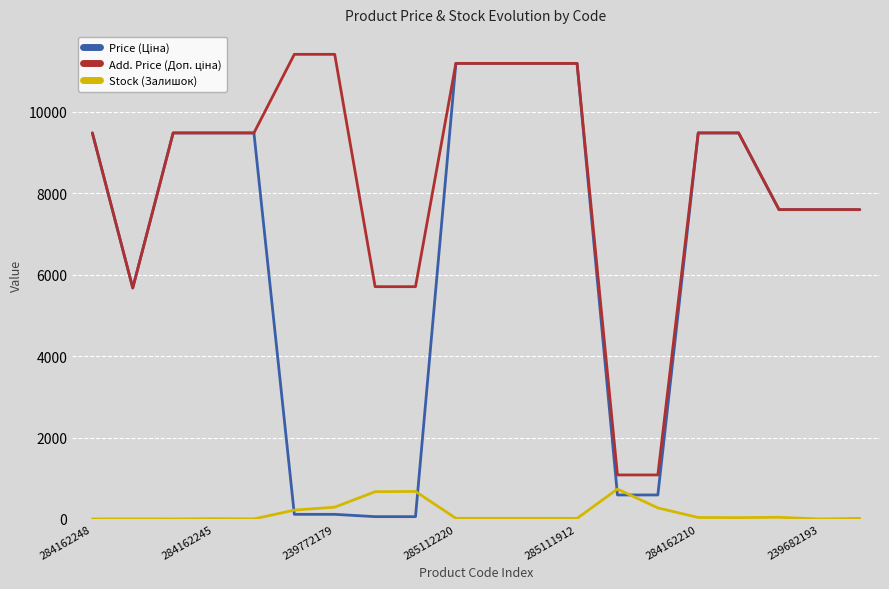

How many lines are shown in the chart?

3